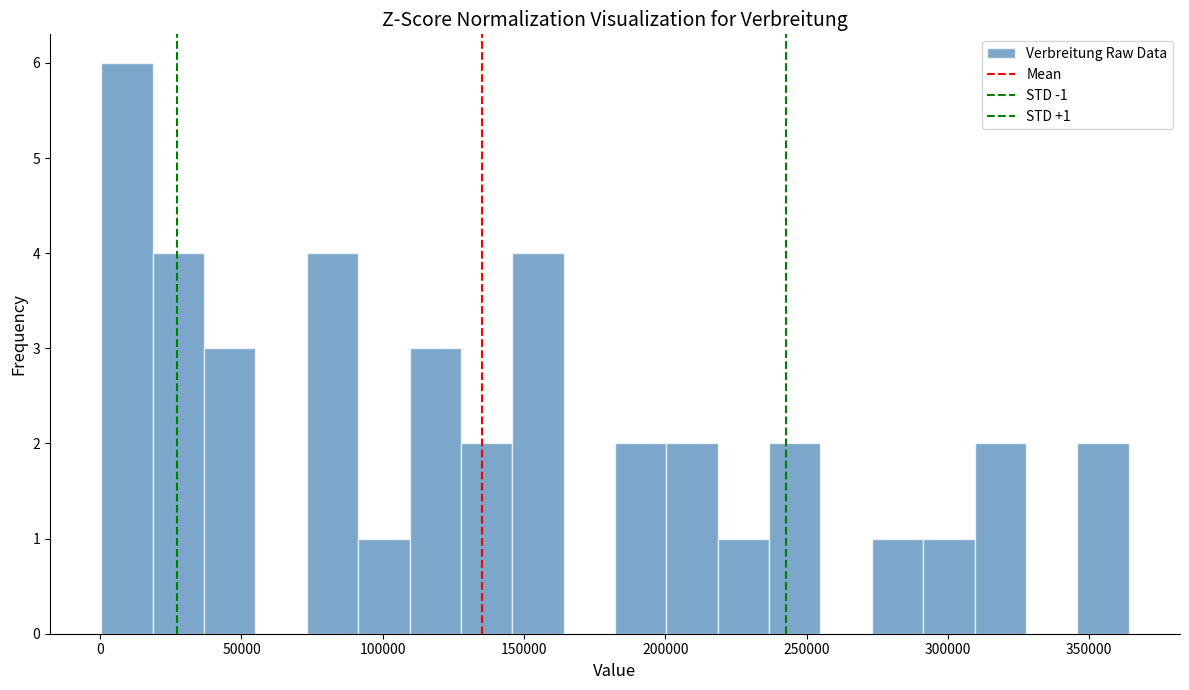

Read against the x-axis, roughly where is the centre of the tallest bar?

10000